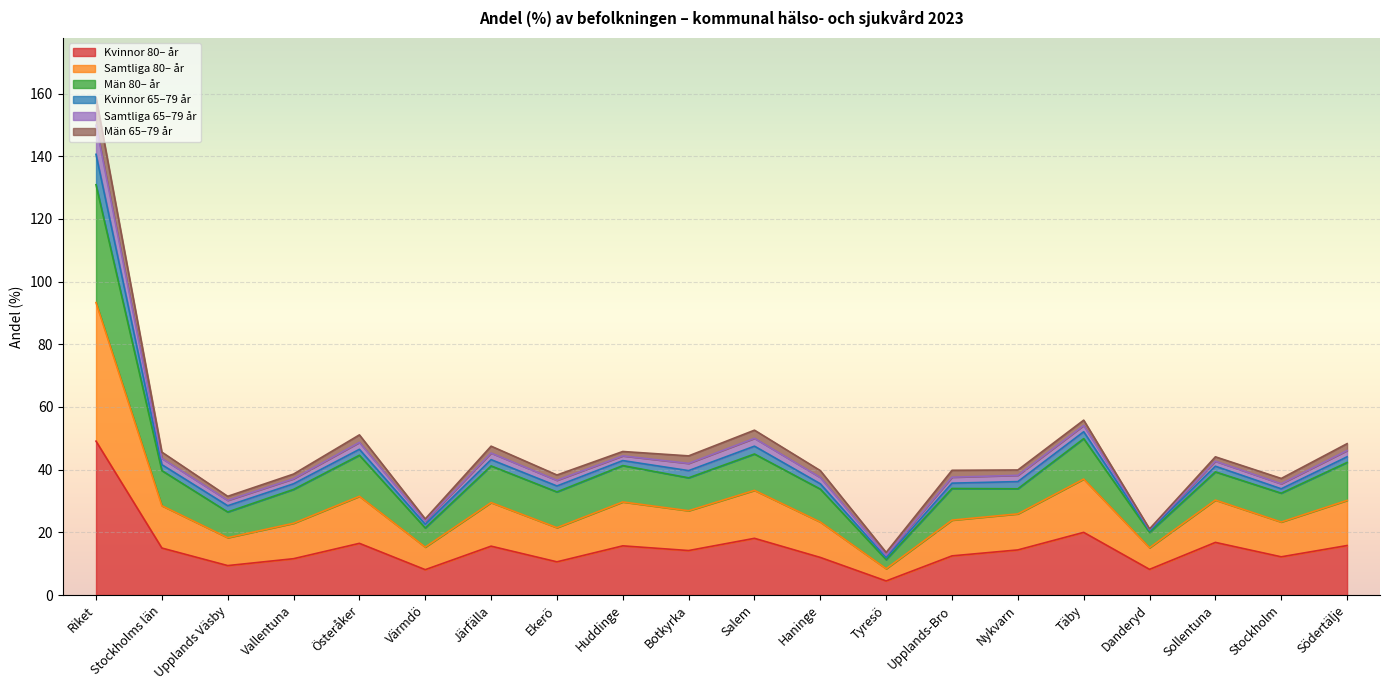

True or false: Män 80– år and Samtliga 80– år intersect in this chart.

False